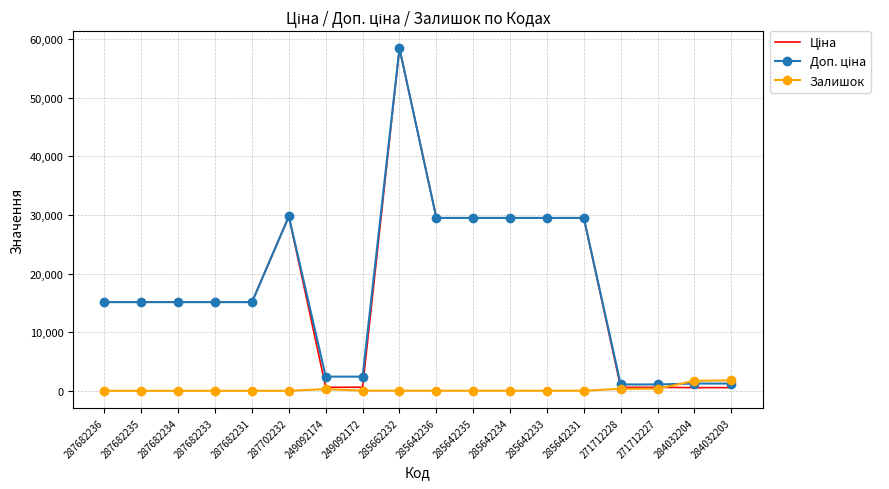

What is the spread (max minus min) of values at 287682231?

15120.0